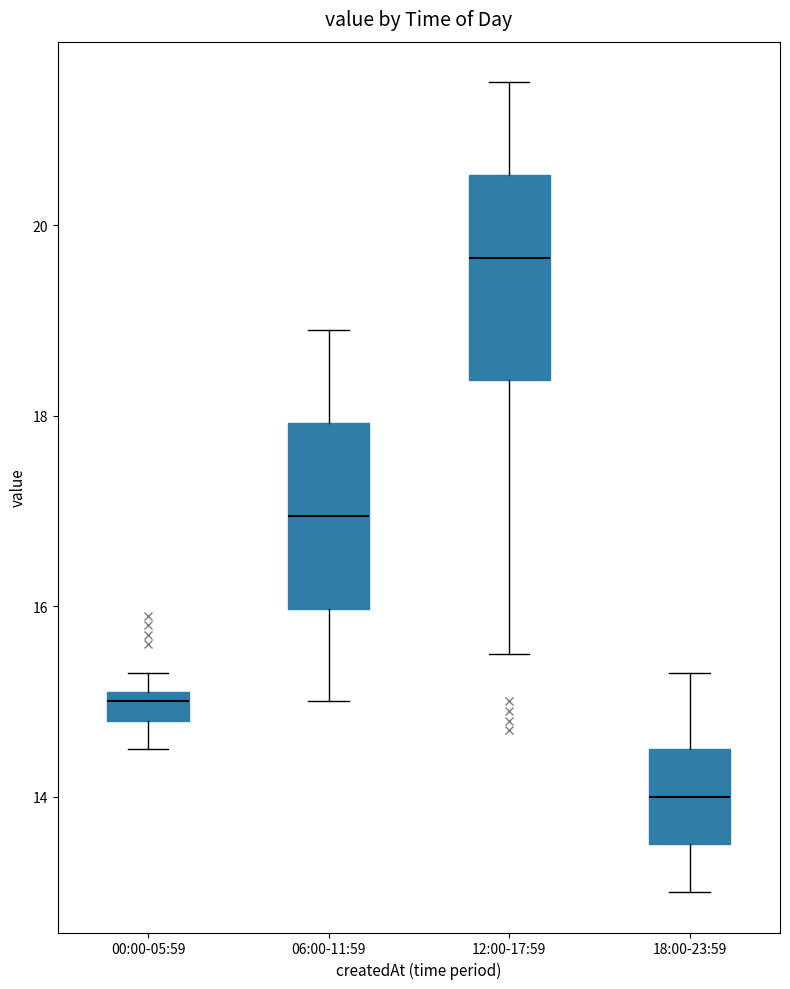

Comparing the boxes themselves (not the whiskers), which one is the tallest?

12:00-17:59